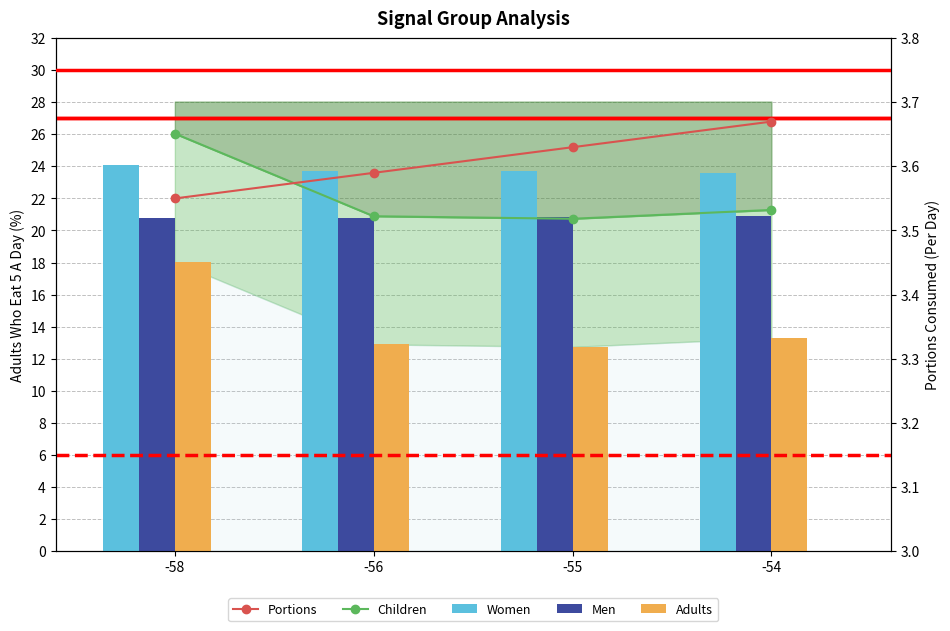

Reading left to right, what are all the values shown in this chart?

Children: 26.1	20.9	20.7	21.3
Women: 24.1	23.7	23.7	23.6
Men: 20.8	20.8	20.8	20.9
Adults: 18.1	12.9	12.7	13.3
Portions: 3.5	3.6	3.6	3.7